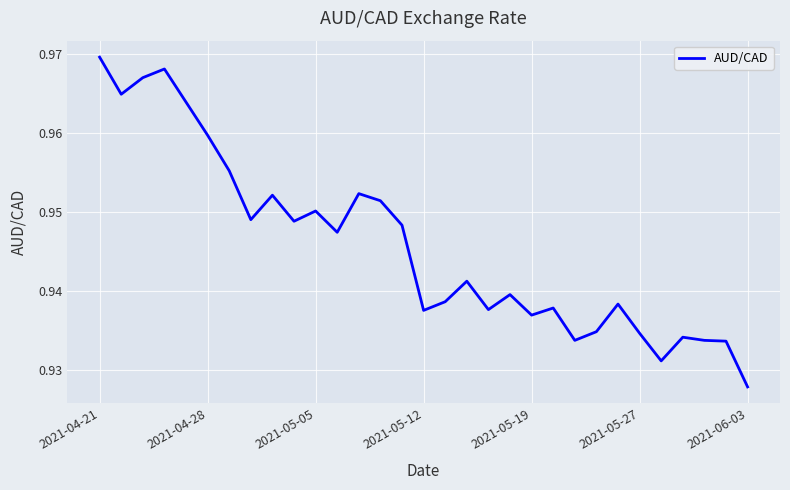

How many lines are shown in the chart?

1